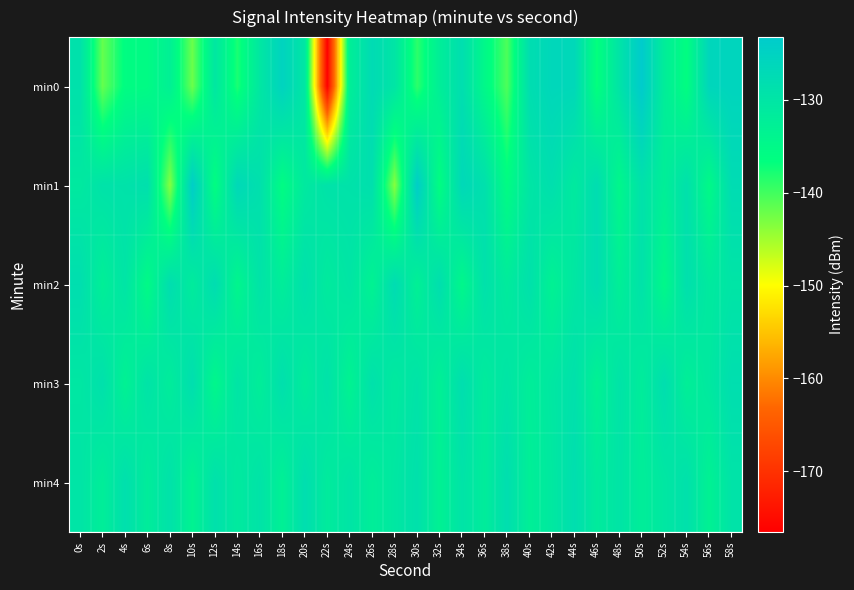

Reading right to left, extract all data points from this chart.

min0: 58s=-125.8	56s=-126.1	54s=-136.3	52s=-132.1	50s=-123.3	48s=-129.7	46s=-136.9	44s=-126.6	42s=-126.4	40s=-128.1	38s=-140.6	36s=-134.9	34s=-128.2	32s=-132.3	30s=-138.9	28s=-130.1	26s=-127.4	24s=-132.5	22s=-176.5	20s=-130.3	18s=-125.4	16s=-130.5	14s=-137.9	12s=-130.6	10s=-142.2	8s=-132.8	6s=-135.6	4s=-136.1	2s=-141.8	0s=-129.0
min1: 58s=-127.7	56s=-135.2	54s=-128.9	52s=-132.5	50s=-129.0	48s=-134.6	46s=-127.9	44s=-131.2	42s=-128.5	40s=-130.1	38s=-135.9	36s=-128.6	34s=-126.7	32s=-136.3	30s=-124.0	28s=-143.6	26s=-128.6	24s=-129.2	22s=-129.4	20s=-131.0	18s=-135.9	16s=-128.6	14s=-126.7	12s=-136.3	10s=-124.0	8s=-143.6	6s=-128.6	4s=-129.2	2s=-129.4	0s=-131.0
min2: 58s=-129.9	56s=-131.2	54s=-128.6	52s=-134.9	50s=-129.2	48s=-132.6	46s=-127.9	44s=-130.5	42s=-133.2	40s=-128.9	38s=-131.6	36s=-129.0	34s=-134.7	32s=-128.3	30s=-132.9	28s=-127.7	26s=-133.5	24s=-130.1	22s=-131.4	20s=-128.8	18s=-132.1	16s=-129.5	14s=-134.3	12s=-127.9	10s=-131.7	8s=-128.1	6s=-135.4	4s=-129.9	2s=-132.6	0s=-128.2
min3: 58s=-128.2	56s=-130.9	54s=-132.6	52s=-128.2	50s=-131.9	48s=-129.6	46s=-133.2	44s=-128.9	42s=-130.6	40s=-132.2	38s=-129.9	36s=-131.6	34s=-128.2	32s=-132.9	30s=-129.6	28s=-131.2	26s=-128.9	24s=-133.6	22s=-129.2	20s=-131.9	18s=-128.6	16s=-132.2	14s=-129.9	12s=-134.6	10s=-128.2	8s=-131.9	6s=-129.6	4s=-133.2	2s=-128.8	0s=-130.5
min4: 58s=-129.6	56s=-133.2	54s=-128.9	52s=-130.6	50s=-132.2	48s=-129.9	46s=-131.6	44s=-128.2	42s=-130.9	40s=-132.6	38s=-128.2	36s=-131.9	34s=-129.6	32s=-133.2	30s=-128.9	28s=-130.6	26s=-132.2	24s=-129.9	22s=-131.6	20s=-128.2	18s=-132.9	16s=-129.6	14s=-131.2	12s=-128.9	10s=-133.6	8s=-129.2	6s=-131.9	4s=-128.6	2s=-132.2	0s=-129.9